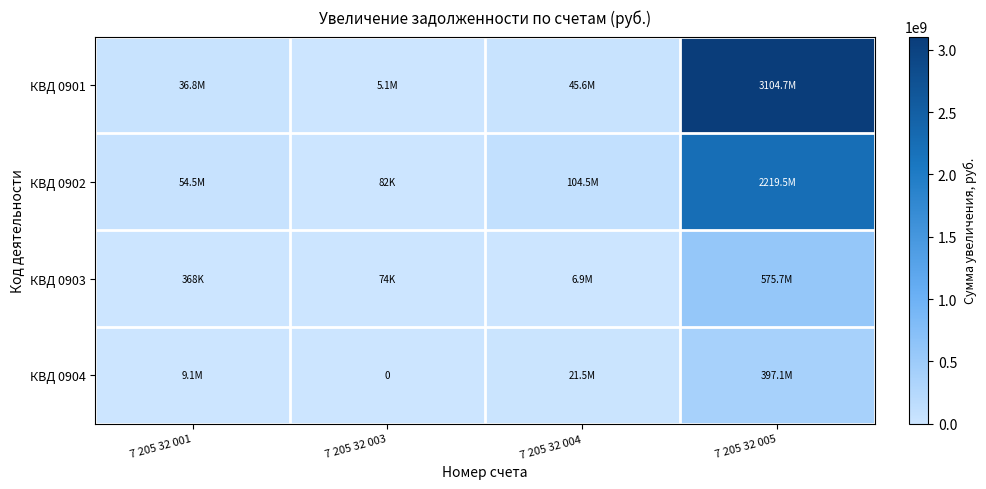

How many series are shown in this chart?

4